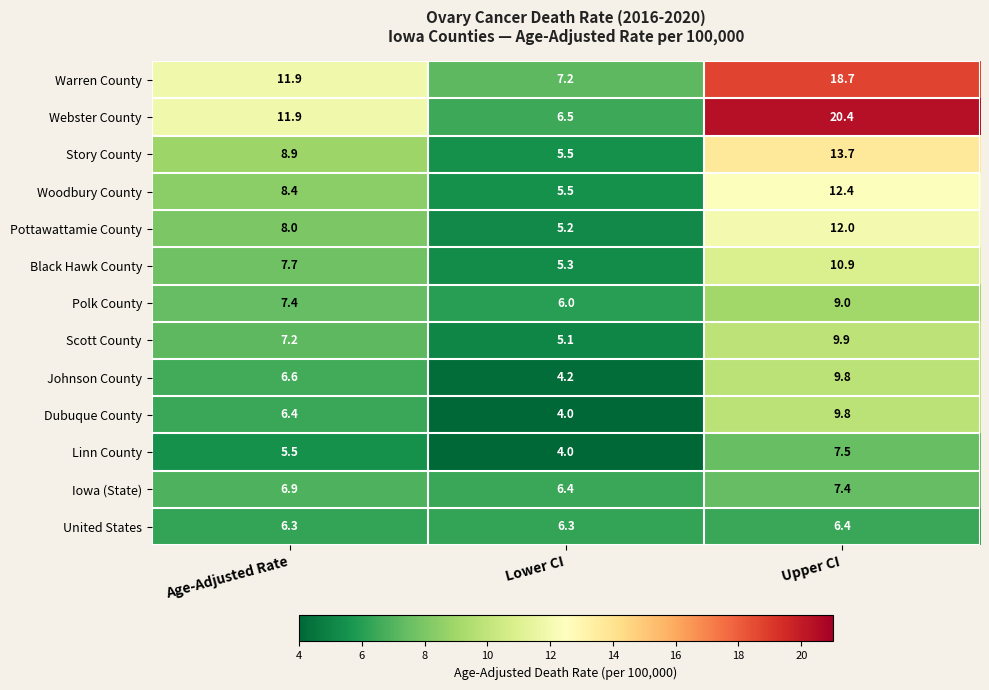

Which category has the highest value across all series?

Upper CI